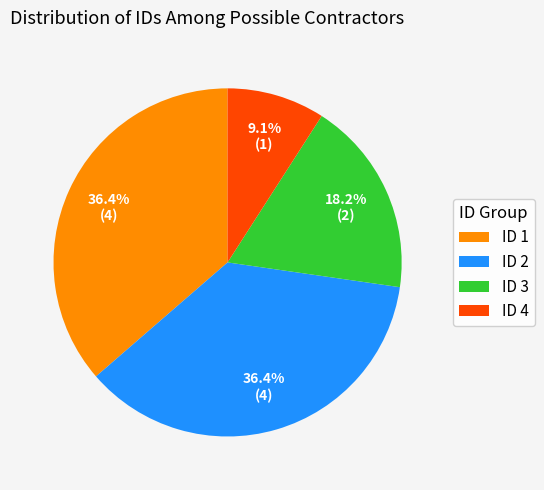

Is there any slice that represents more than half of the pie?

No